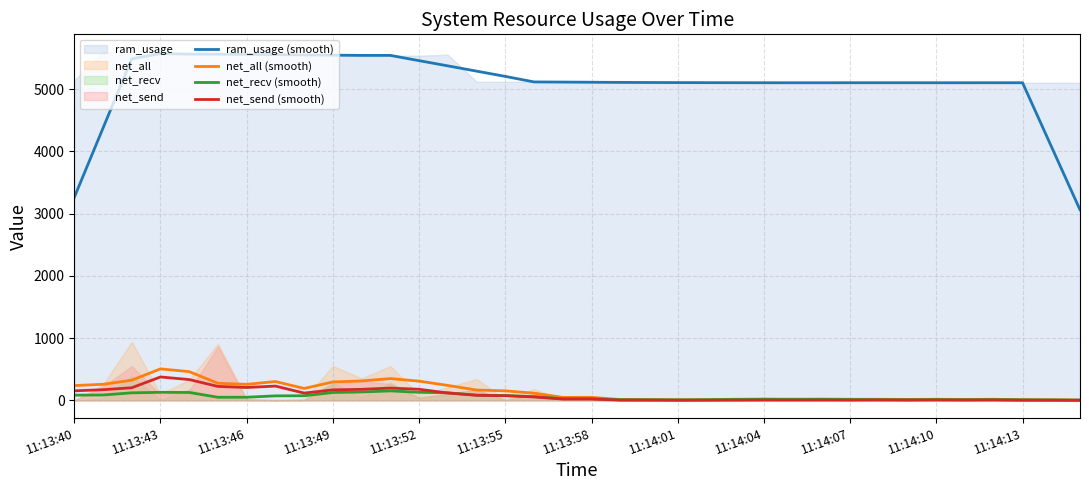

Rank the series at 31 from highest to lowest value.

ram_usage (smooth), net_all (smooth), net_recv (smooth), net_send (smooth)